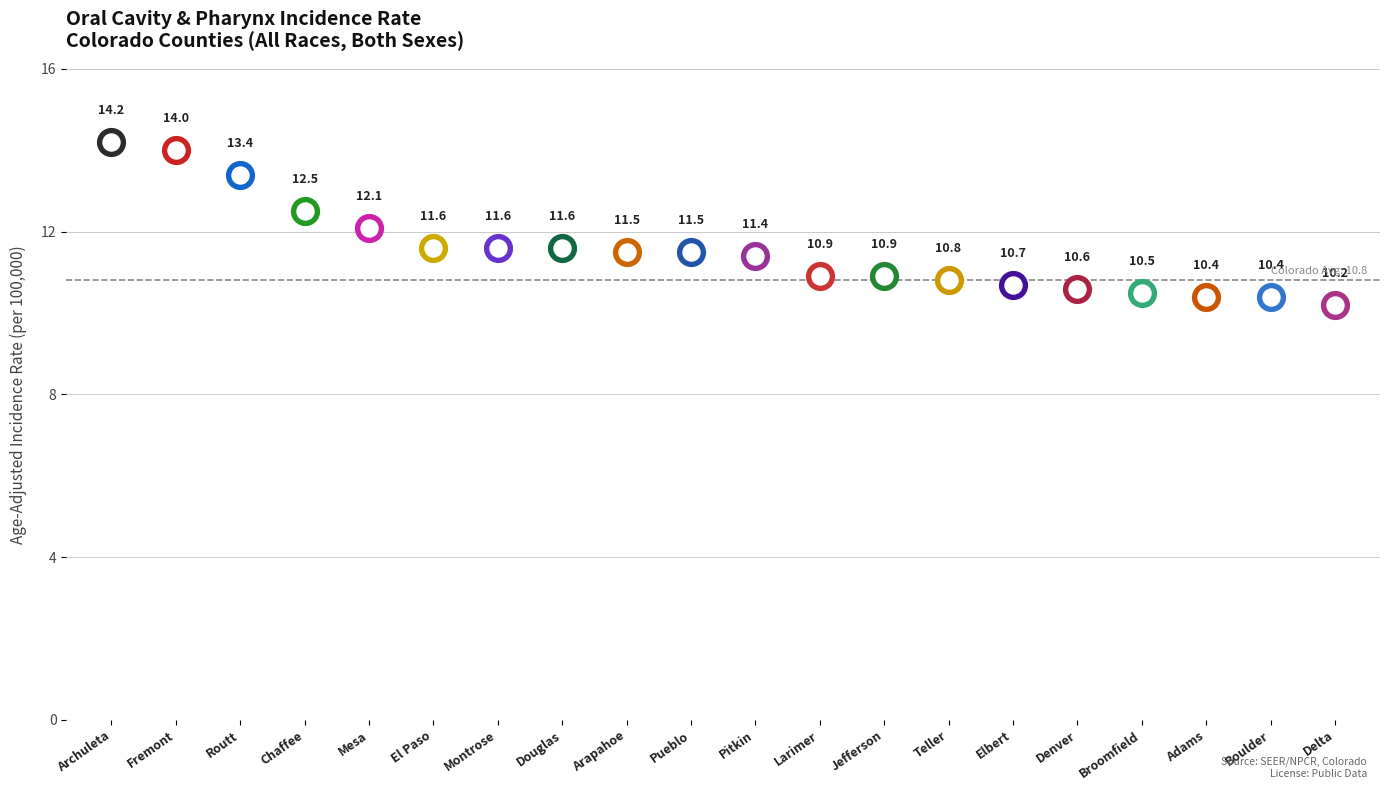

Between Arapahoe and Pueblo, which is larger?

Arapahoe